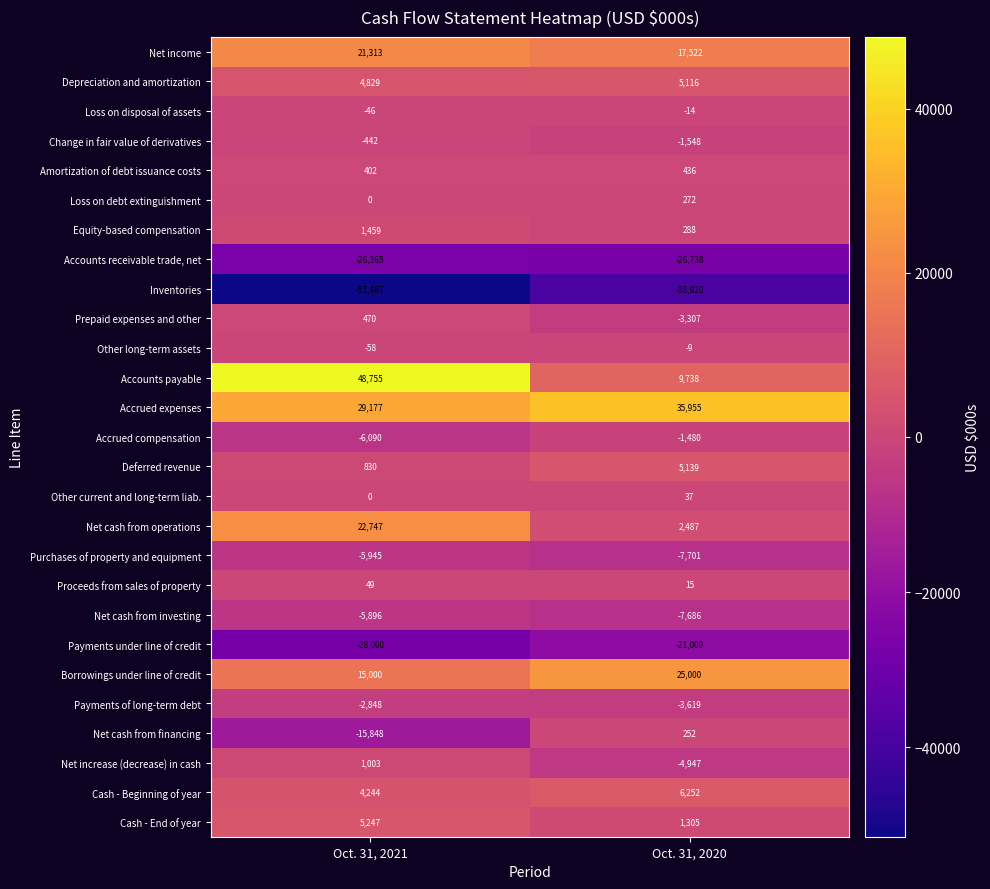

What is the difference between the maximum and minimum values in the Purchases of property and equipment series?

1756